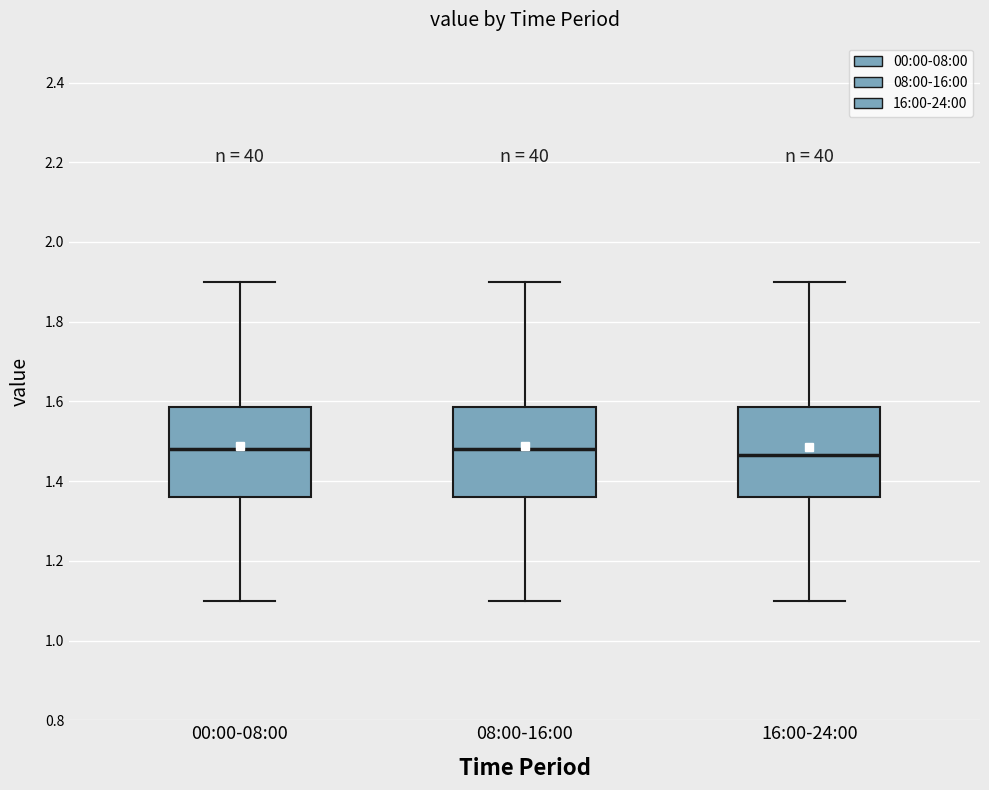

Where does the median line of the box for 16:00-24:00 sit on the y-axis? The values are not printed on the chart, so give them approximately, as read against the axis.

1.46